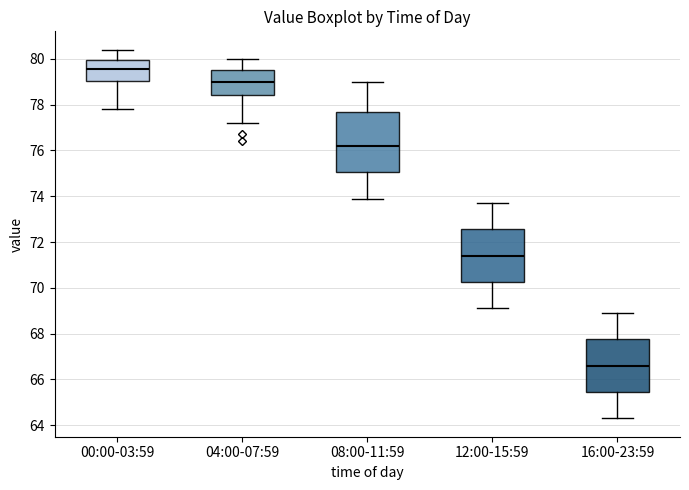

Reading left to right, read every box against the y-axis: the position of its median line, the range the box covers, and the ends of its whiskers. The values are not printed on the chart, so give them approximately, as read against the axis.

00:00-03:59: median 79.6, box 79.0 to 80.0, whiskers 77.8 to 80.4
04:00-07:59: median 79.0, box 78.4 to 79.6, whiskers 77.2 to 80.0
08:00-11:59: median 76.2, box 75.0 to 77.6, whiskers 74.0 to 79.0
12:00-15:59: median 71.4, box 70.2 to 72.6, whiskers 69.2 to 73.8
16:00-23:59: median 66.6, box 65.4 to 67.8, whiskers 64.4 to 69.0